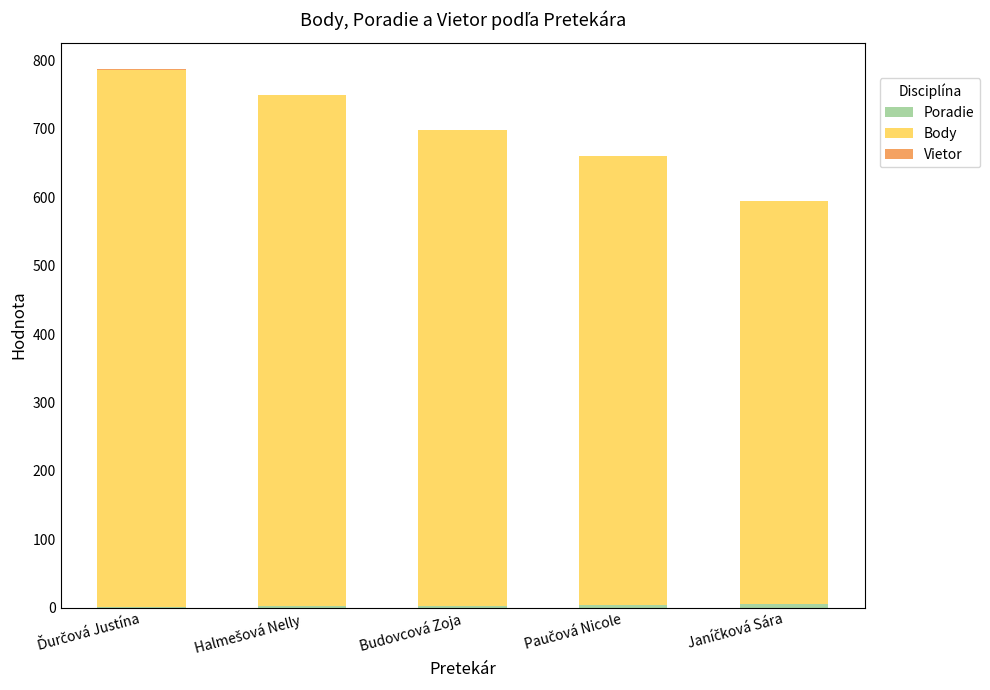

What position from the right is Janíčková Sára?

1